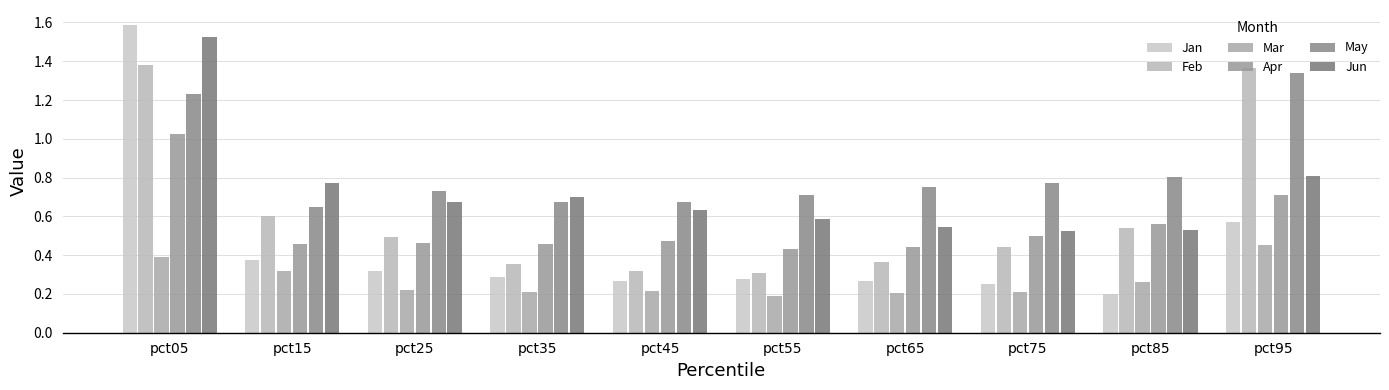

Reading left to right, what are all the values shown in this chart?

Jan: 1.6	0.4	0.3	0.3	0.3	0.3	0.3	0.3	0.2	0.6
Feb: 1.4	0.6	0.5	0.4	0.3	0.3	0.4	0.4	0.5	1.4
Mar: 0.4	0.3	0.2	0.2	0.2	0.2	0.2	0.2	0.3	0.5
Apr: 1.0	0.5	0.5	0.5	0.5	0.4	0.4	0.5	0.6	0.7
May: 1.2	0.6	0.7	0.7	0.7	0.7	0.8	0.8	0.8	1.3
Jun: 1.5	0.8	0.7	0.7	0.6	0.6	0.5	0.5	0.5	0.8